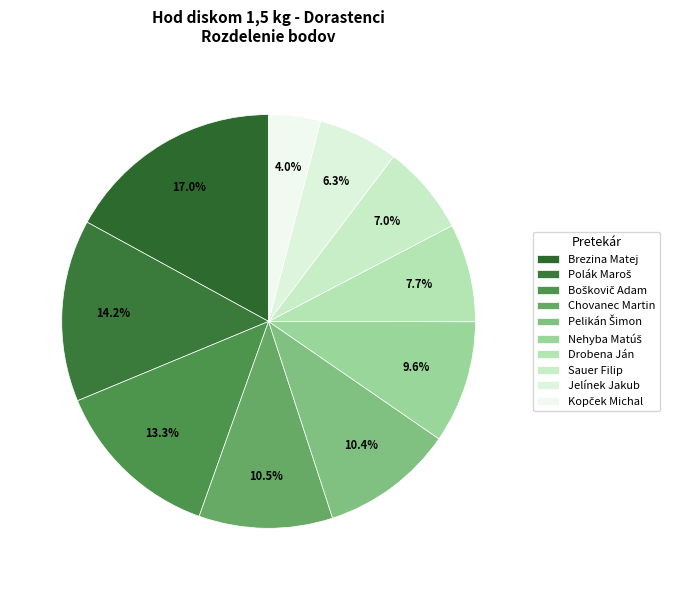

How many segments does this pie chart have?

10